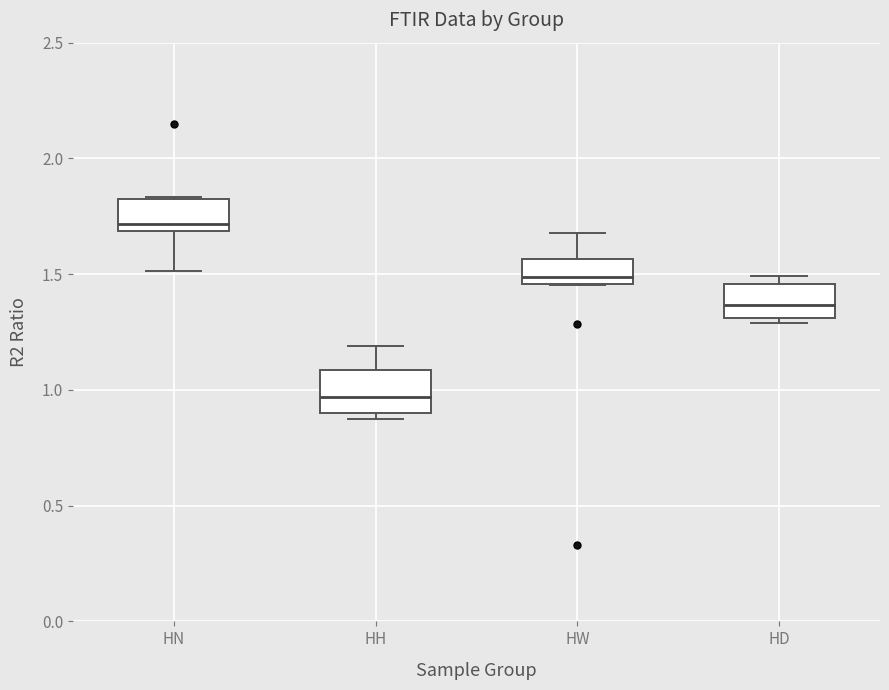

Reading left to right, read every box against the y-axis: the position of its median line, the range the box covers, and the ends of its whiskers. The values are not printed on the chart, so give them approximately, as read against the axis.

HN: median 1.70 (just above the box's lower edge), box 1.70 to 1.80, whiskers 1.50 to 1.85
HH: median 0.95, box 0.90 to 1.10, whiskers 0.85 to 1.20
HW: median 1.50, box 1.45 to 1.55, whiskers 1.45 to 1.70
HD: median 1.35, box 1.30 to 1.45, whiskers 1.30 (just below the box's lower edge) to 1.50